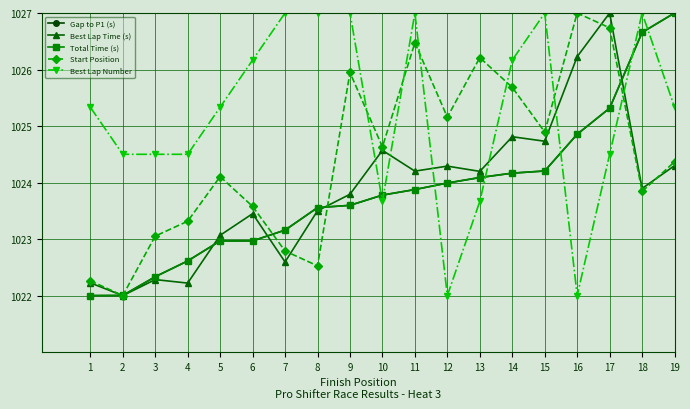

Read the Best Lap Number value at 2.

1024.5